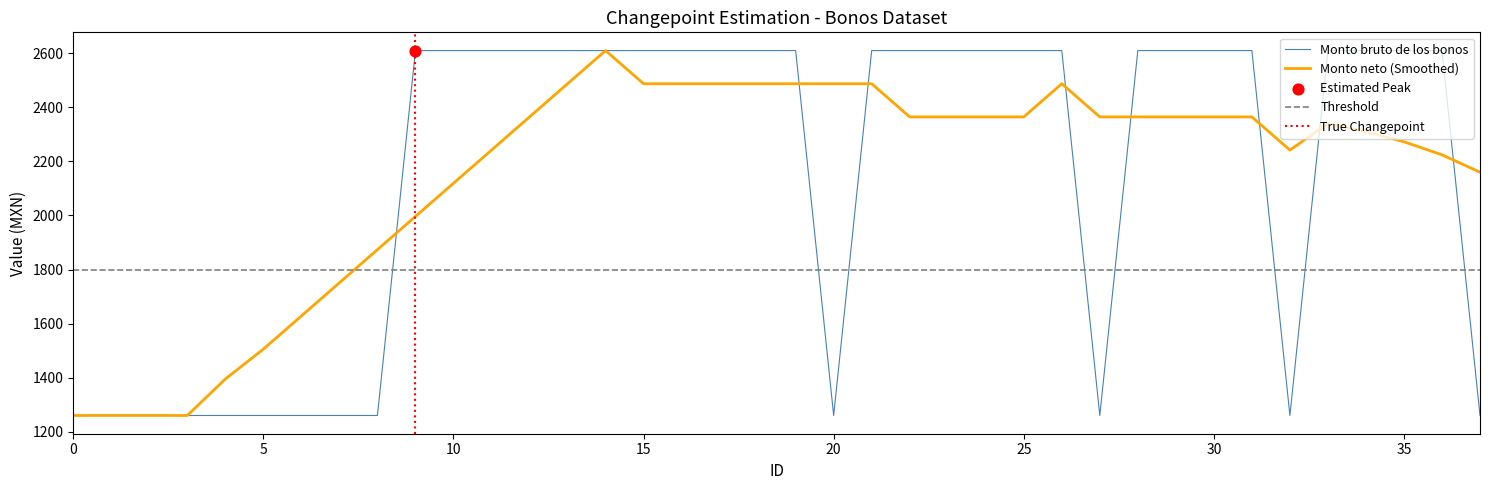

What is the minimum value for Monto neto (Smoothed)?

1260.0